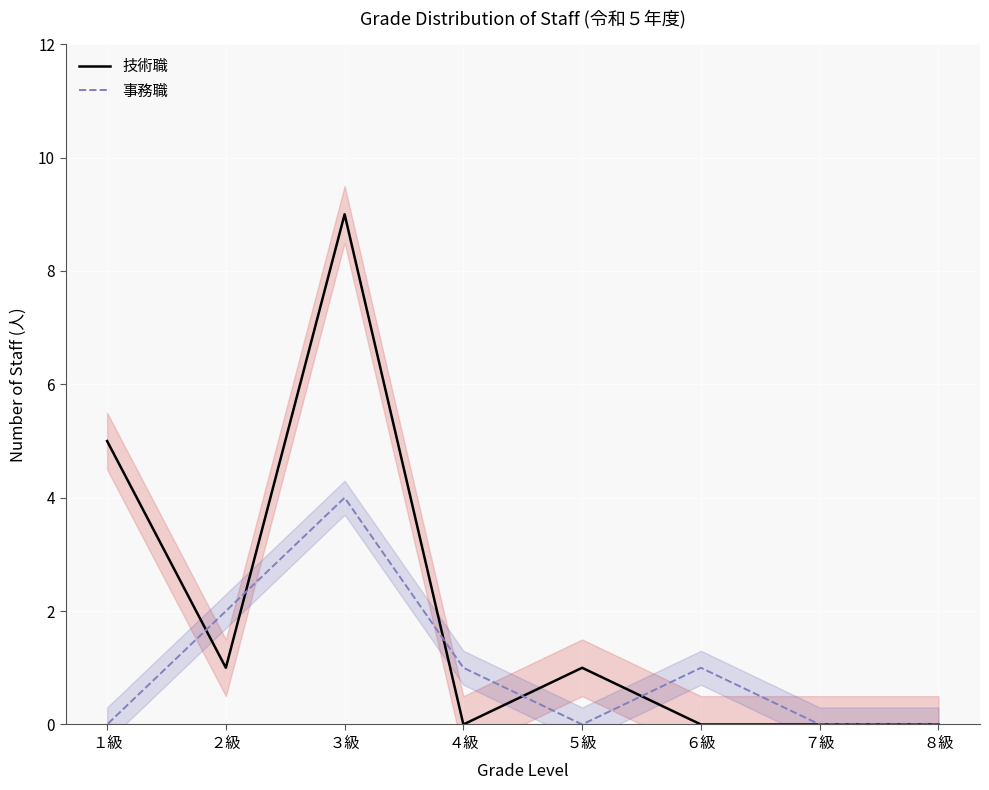

Count the 技術職 values in the range 0 to 5.

7